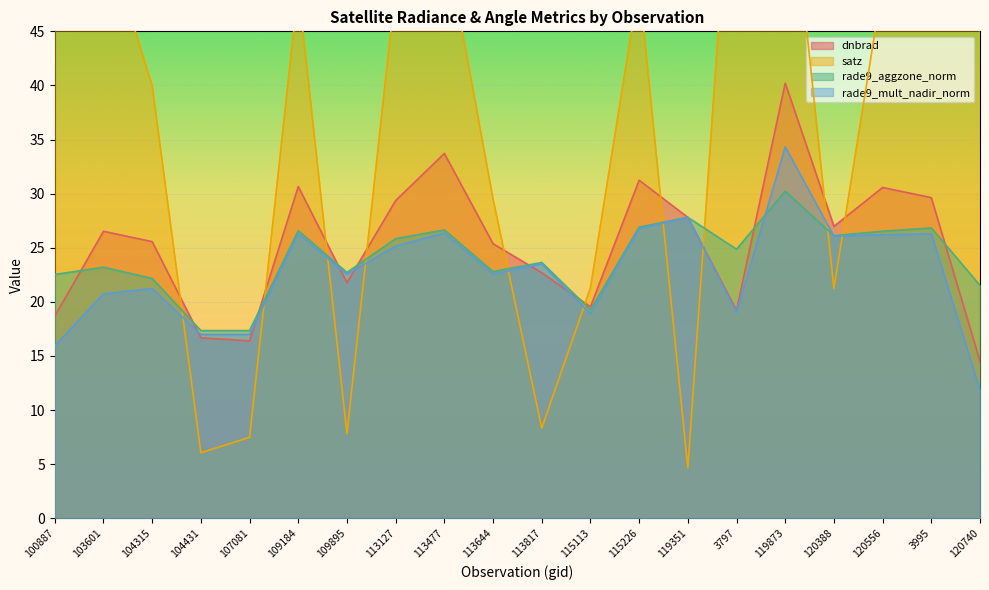

At which label does rade9_aggzone_norm reach its minimum?

104431